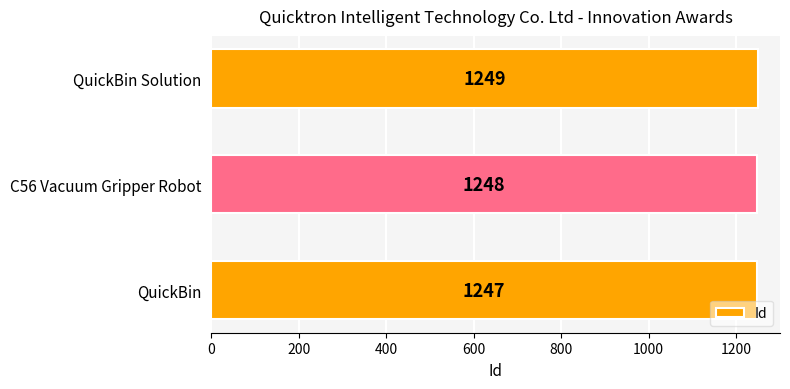

What is the sum of all values?

3744